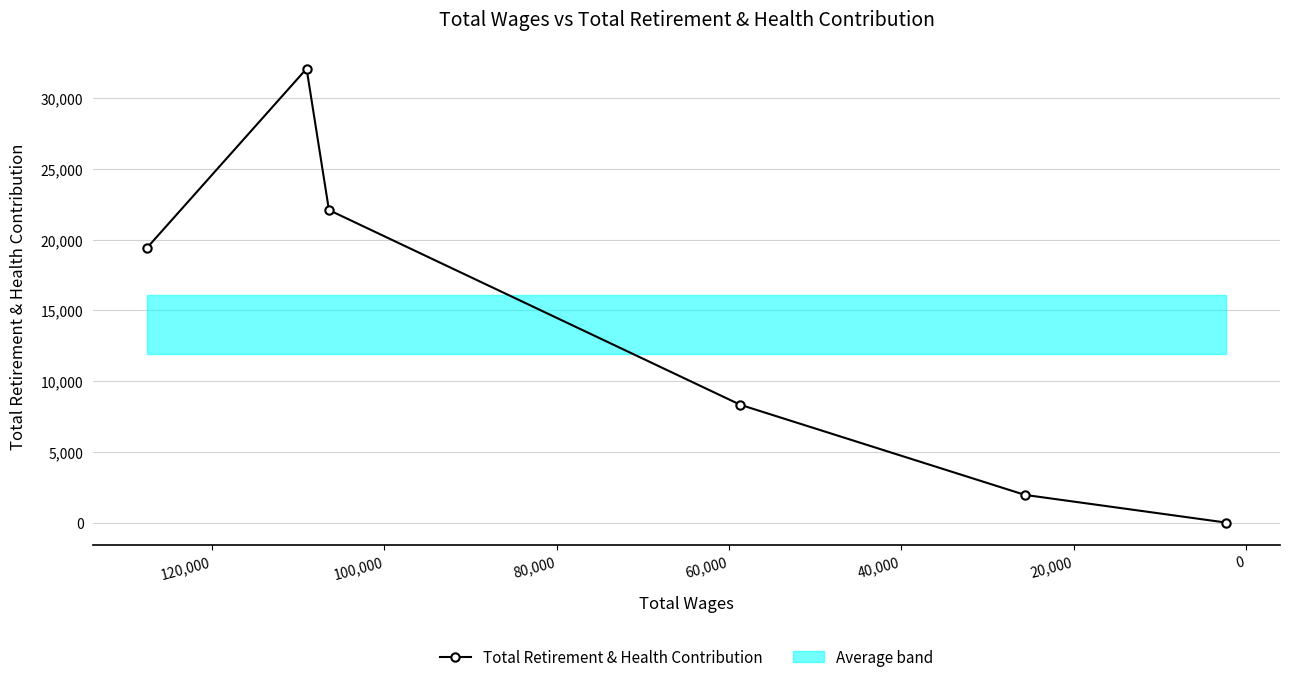

What is the difference between the second highest and minimum values?

22098